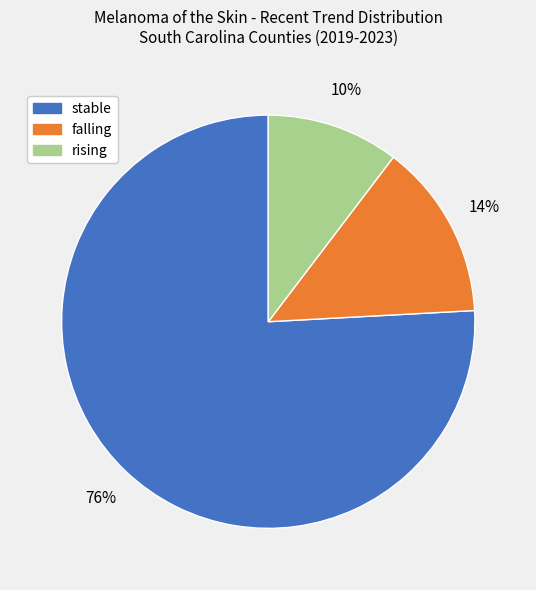

To the nearest percent, what is the difference between the largest and smallest slice percentages?

66%